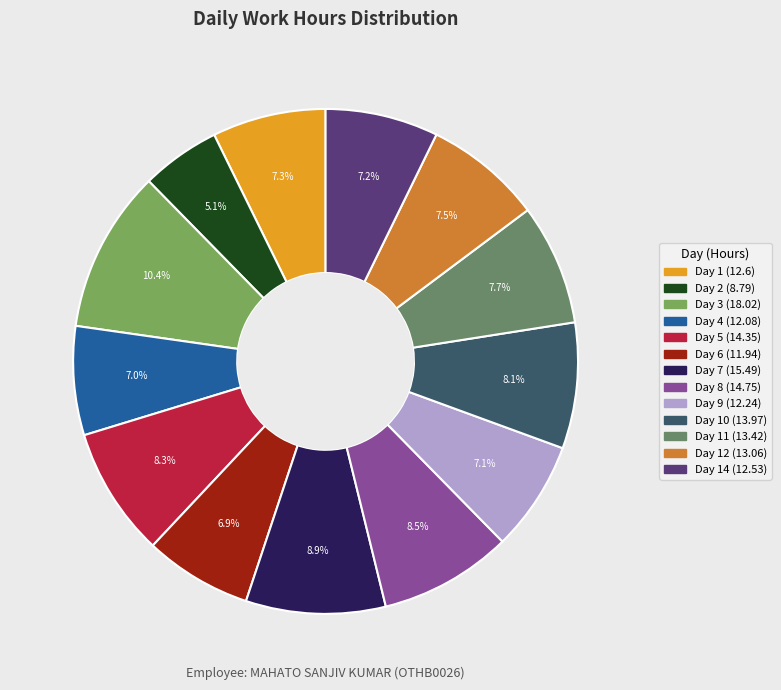

To the nearest percent, what is the combined percentage of Day 4 (12.08) and Day 8 (14.75)?

15%